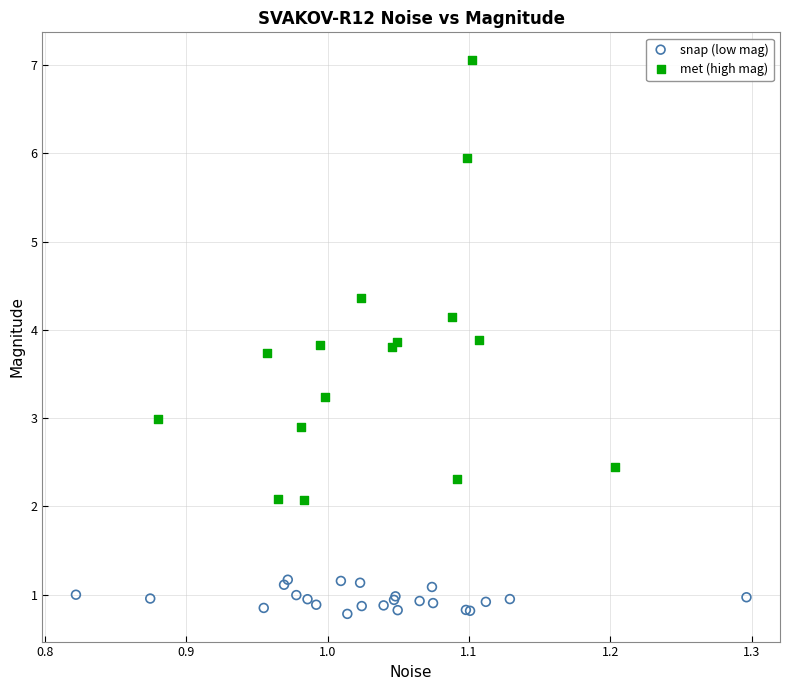

Which series has the largest Y range (max minus min)?

met (high mag)